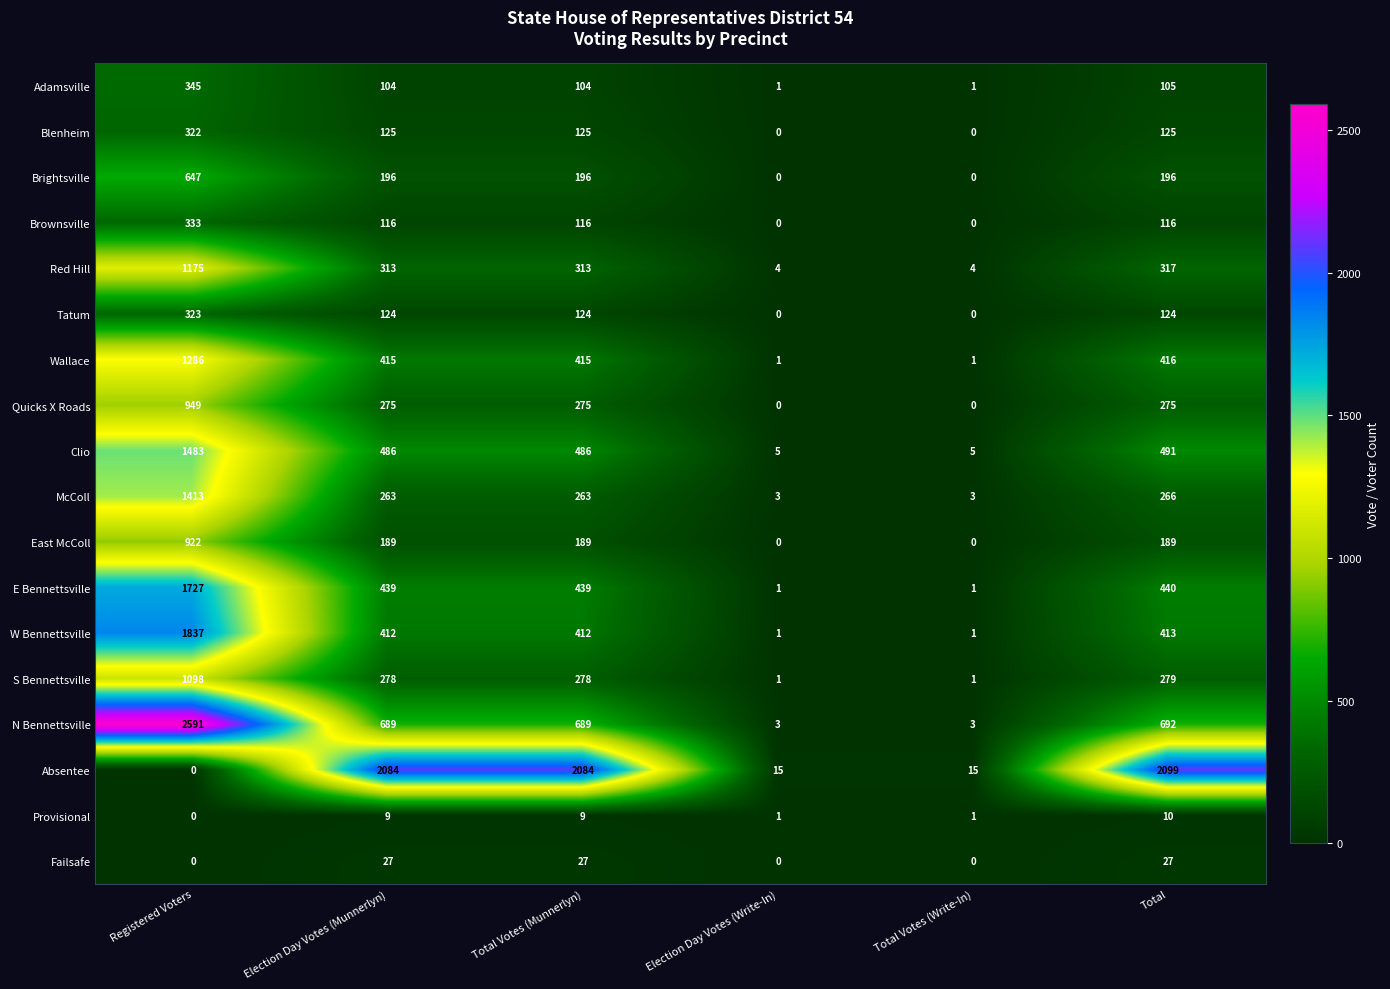

What is the average value of the Red Hill series?

354